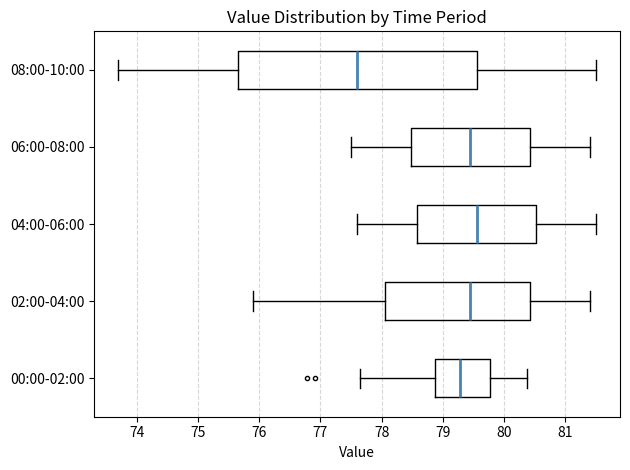

Reading bottom to top, read every box against the x-axis: the position of its median line, the range the box covers, and the ends of its whiskers. The values are not printed on the chart, so give them approximately, as read against the axis.

00:00-02:00: median 79.3, box 78.9 to 79.8, whiskers 77.6 to 80.4
02:00-04:00: median 79.5, box 78.1 to 80.4, whiskers 75.9 to 81.4
04:00-06:00: median 79.6, box 78.6 to 80.5, whiskers 77.6 to 81.5
06:00-08:00: median 79.5, box 78.5 to 80.4, whiskers 77.5 to 81.4
08:00-10:00: median 77.6, box 75.7 to 79.6, whiskers 73.7 to 81.5